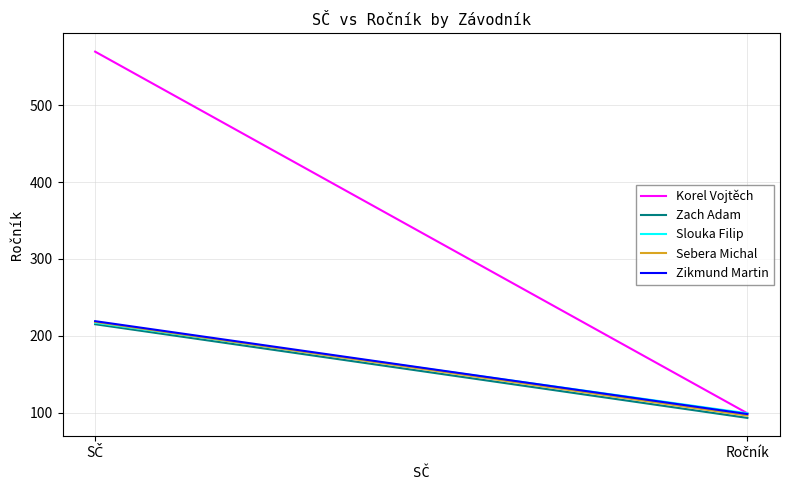

What is the label of the 2nd point from the left?

Ročník